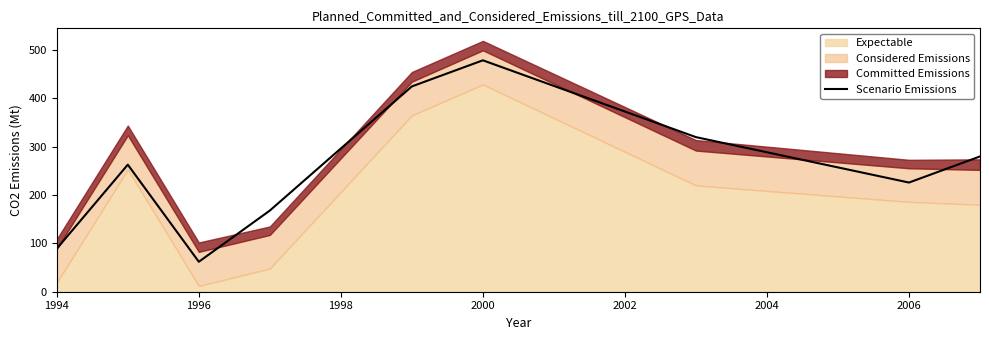

At which label does Scenario Emissions reach its peak?

2000